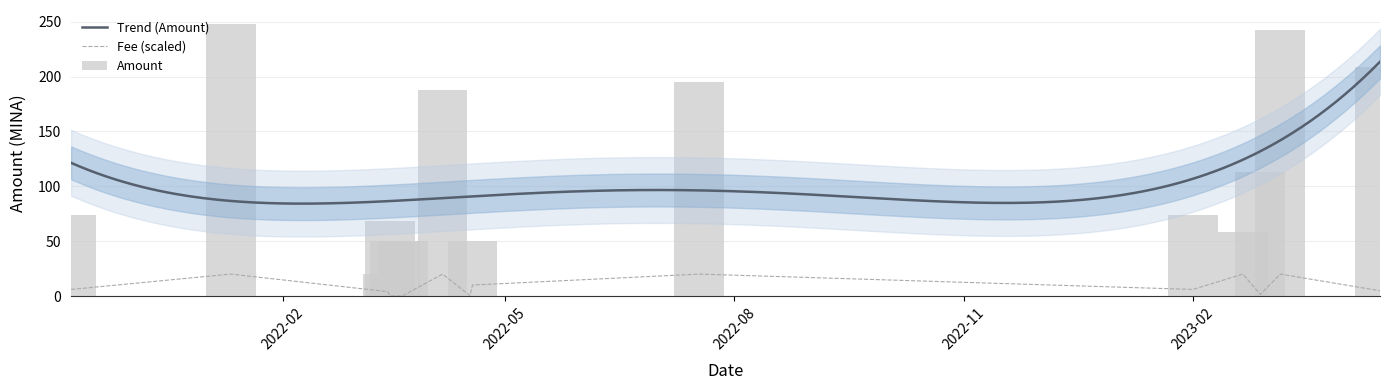

Which series has the largest total across all categories?

Amount